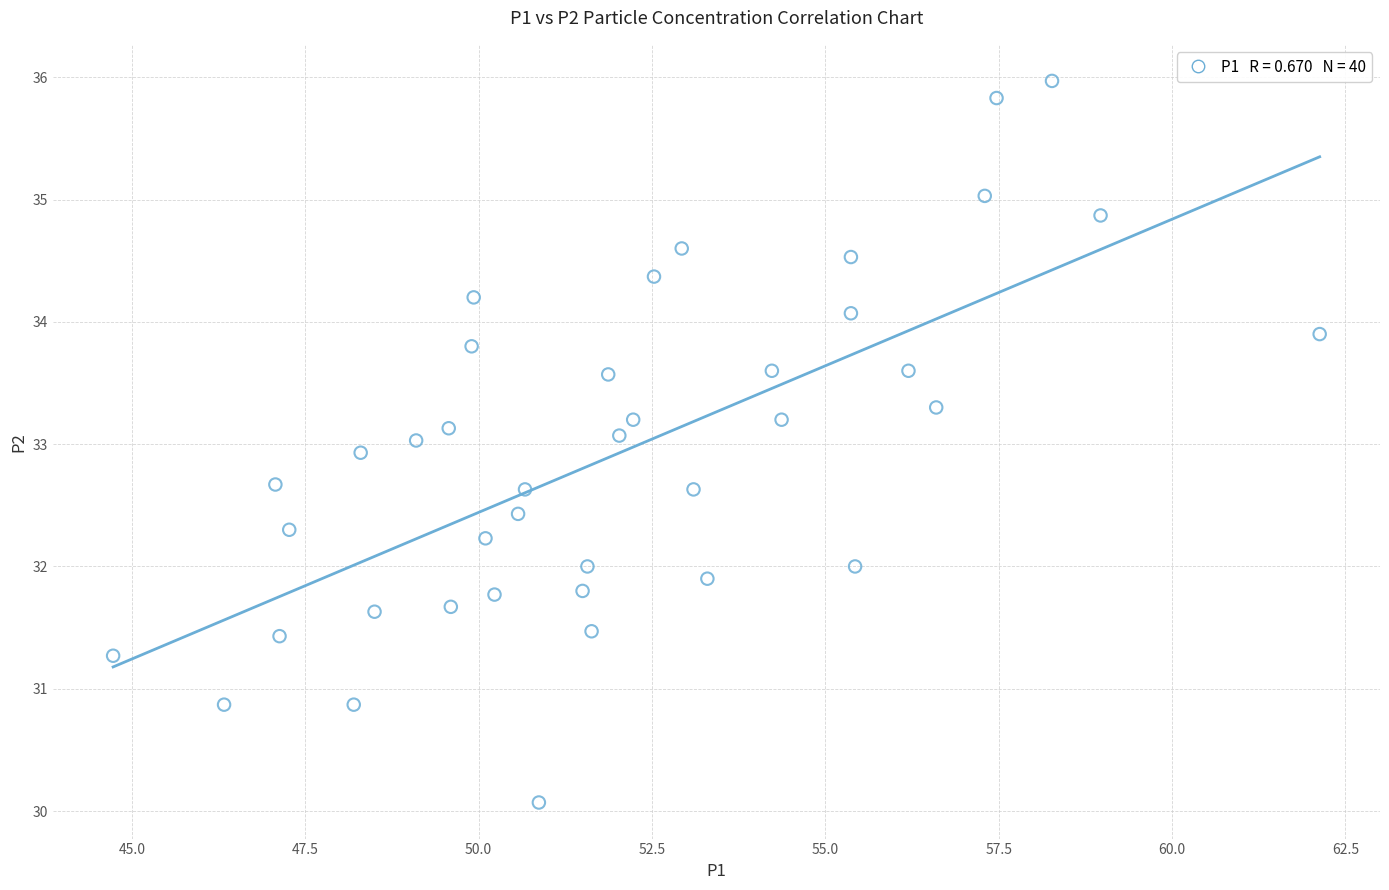

What is the range of Y values (max minus min)?

5.9